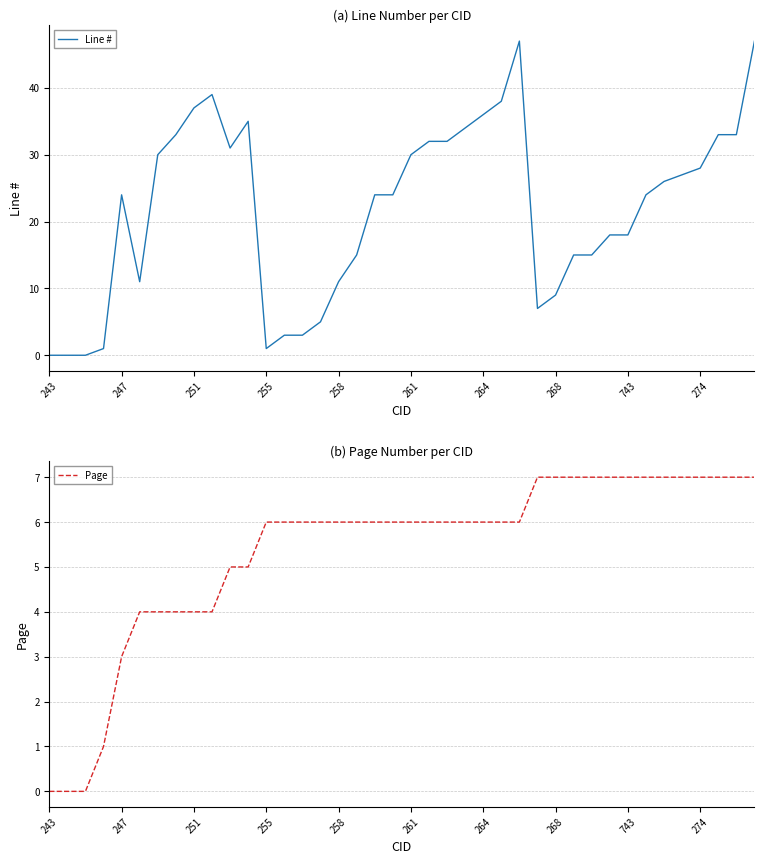

How many interior local peaks does the Line # series have?

4